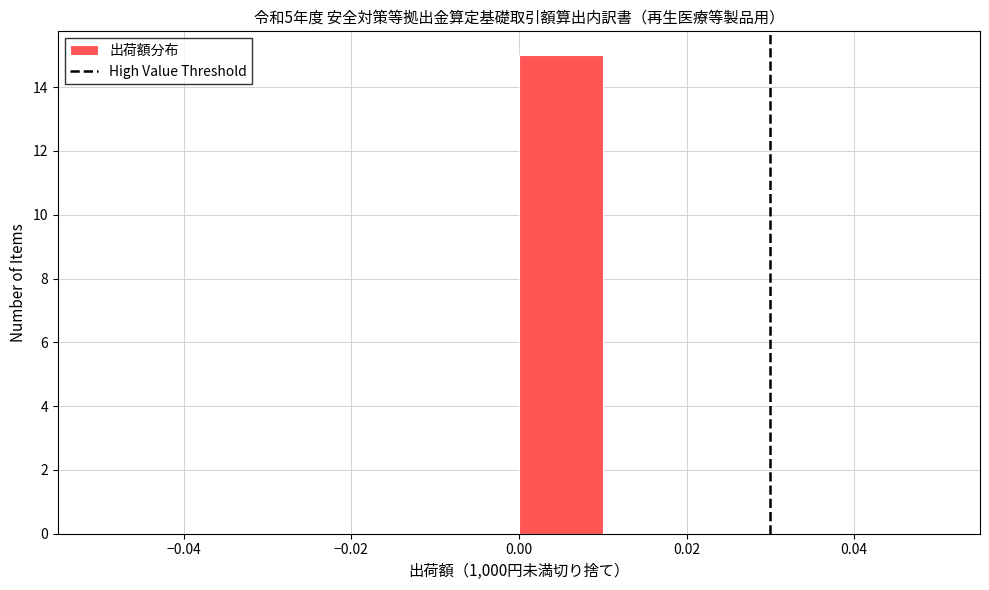

Reading left to right, transcribe this chart: for each bar, give the range it covers on the x-axis and its height. The values are not printed on the chart, so give them approximately, as read against the axis.

-0.05 to -0.04: 0
-0.04 to -0.03: 0
-0.03 to -0.02: 0
-0.02 to -0.01: 0
-0.01 to 0.00: 0
0.00 to 0.01: 15
0.01 to 0.02: 0
0.02 to 0.03: 0
0.03 to 0.04: 0
0.04 to 0.05: 0